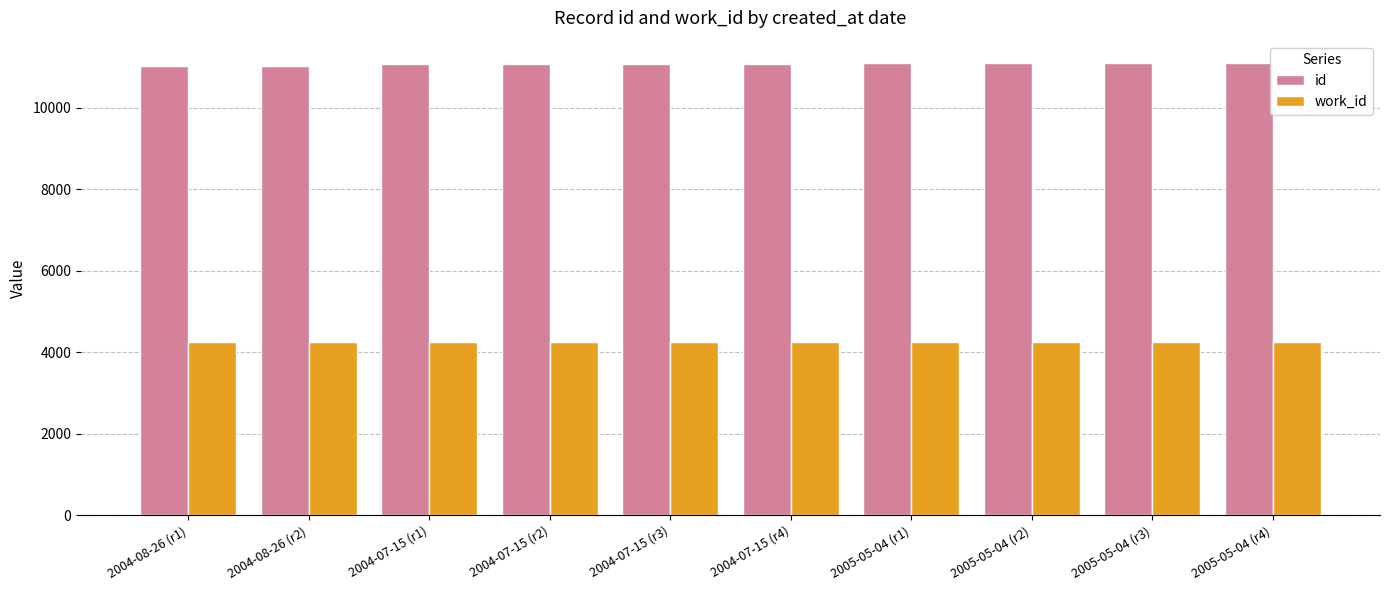

What is the smallest value displayed?

4239